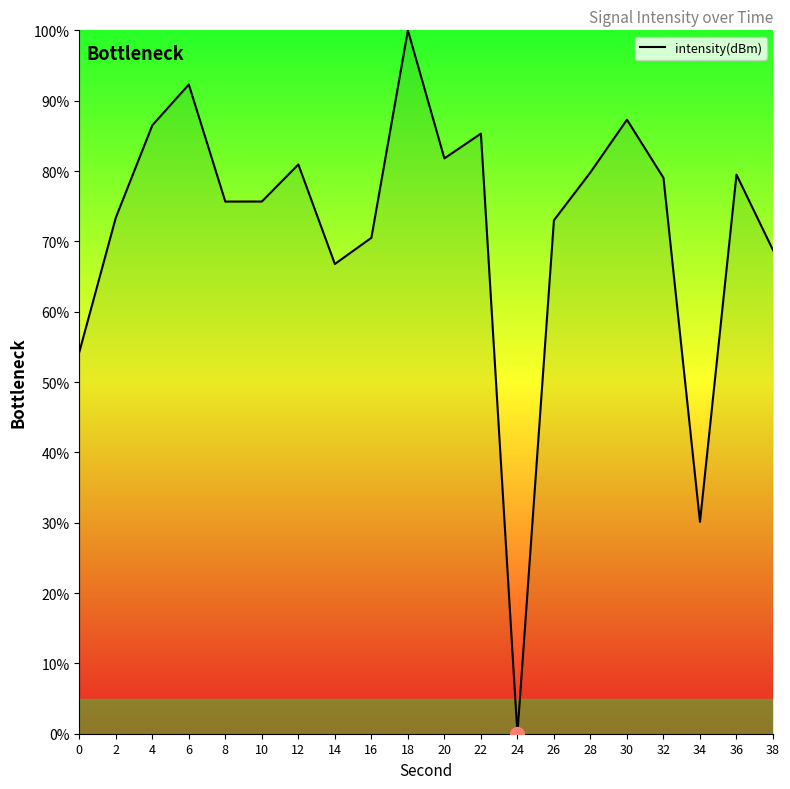

At which category does the chart reach its peak across all series?

18